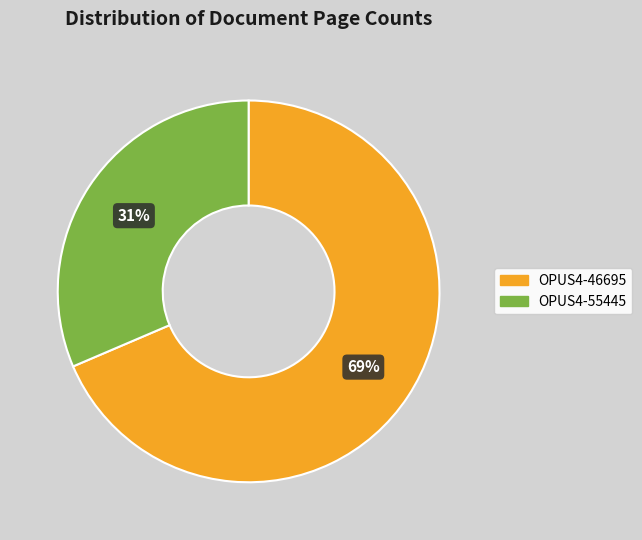

How many segments does this pie chart have?

2